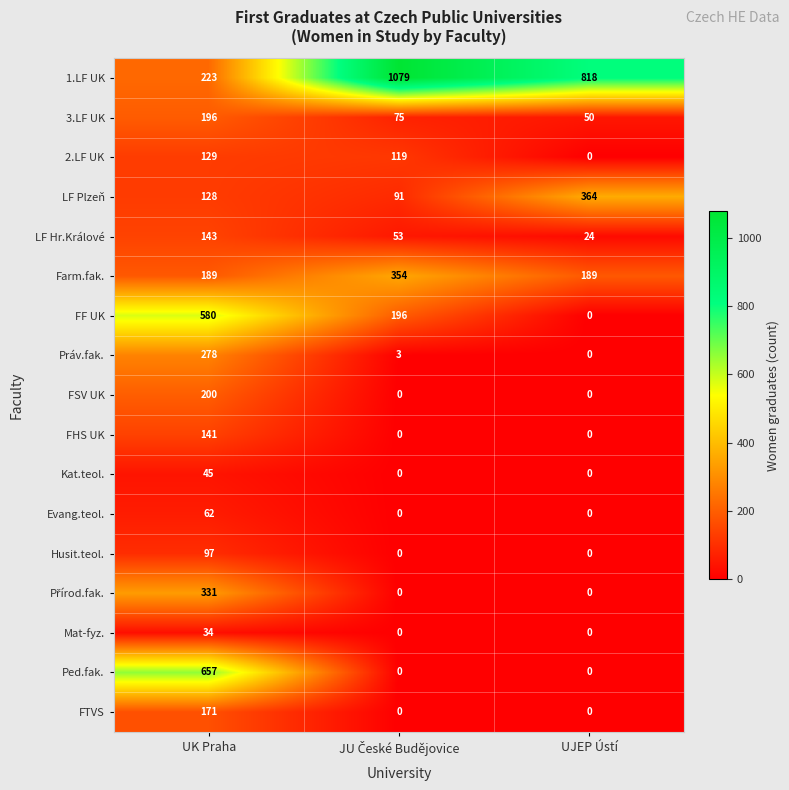

The value of Farm.fak. at UK Praha is 189. True or false?

True